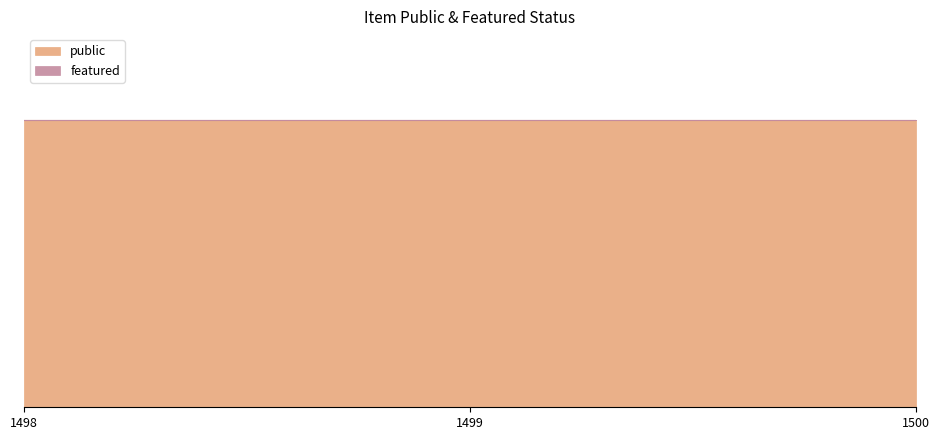

At how many categories does at least one series exceed 0?

3